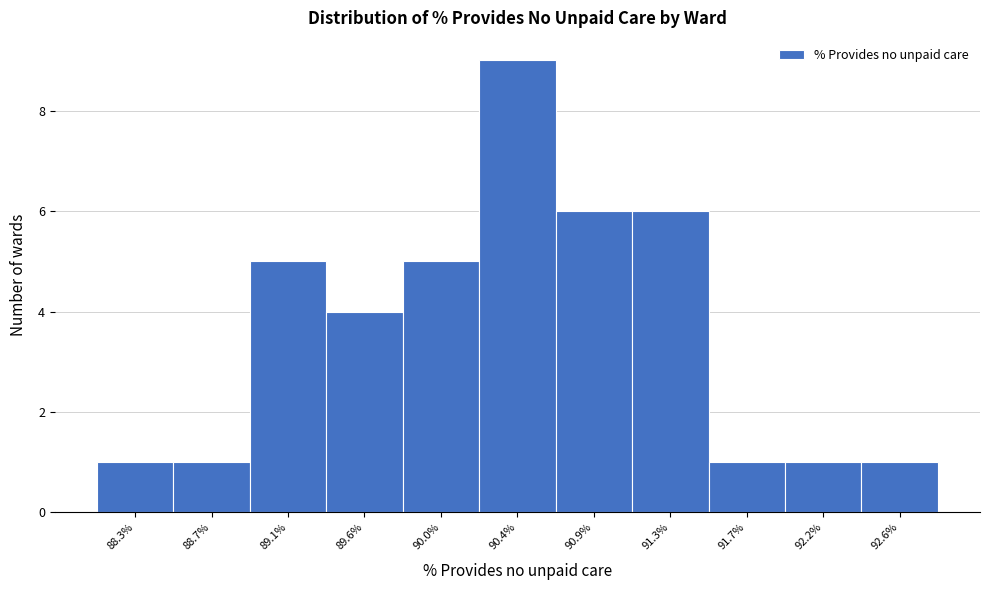

Over which range of the x-axis is the bar tallest?

90.20 to 90.65